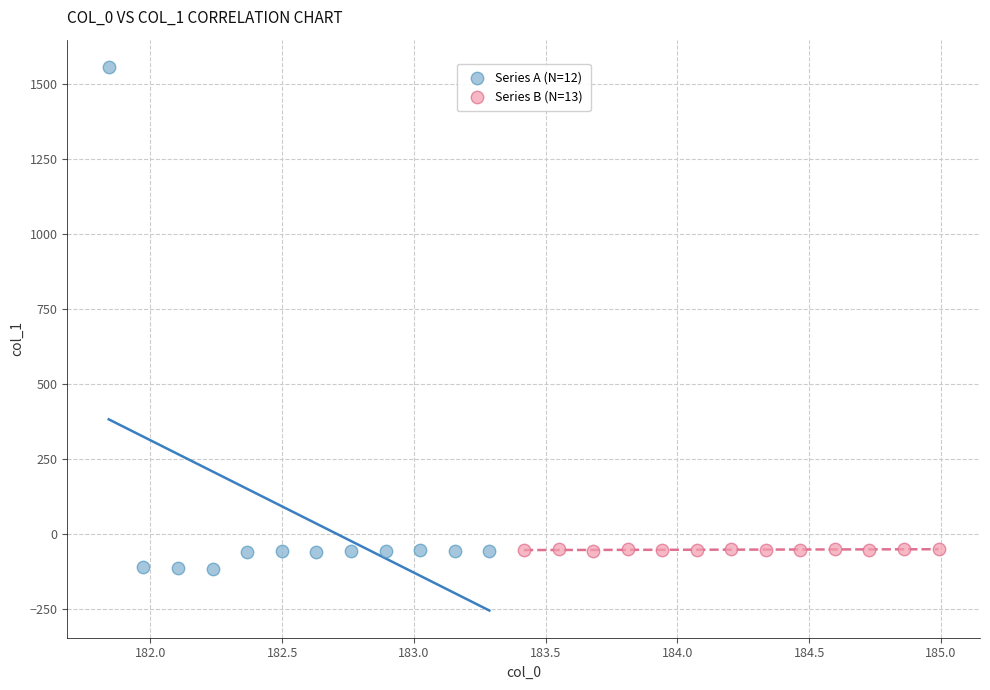

Which series has the largest Y range (max minus min)?

Series A (N=12)